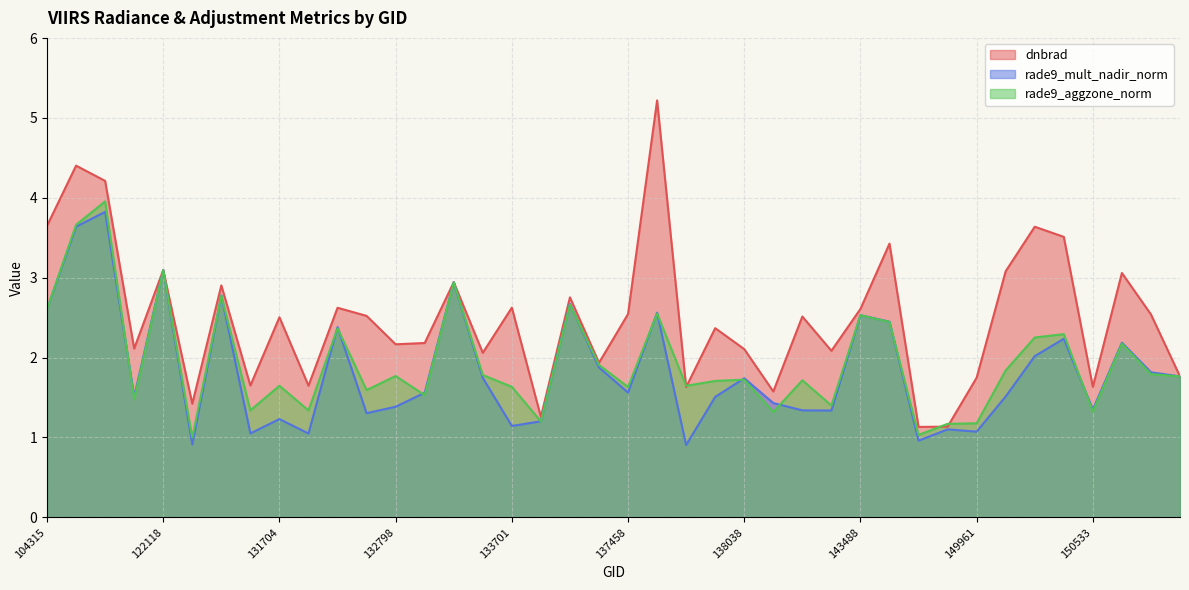

Reading left to right, extract all data points from this chart.

dnbrad: 3.7	4.4	4.2	2.1	3.1	1.4	2.9	1.7	2.5	1.6	2.6	2.5	2.2	2.2	2.9	2.1	2.6	1.3	2.8	1.9	2.5	5.2	1.6	2.4	2.1	1.6	2.5	2.1	2.6	3.4	1.1	1.1	1.7	3.1	3.6	3.5	1.6	3.1	2.5	1.8
rade9_mult_nadir_norm: 2.6	3.6	3.8	1.5	3.1	0.9	2.8	1.1	1.2	1.0	2.4	1.3	1.4	1.6	2.9	1.7	1.1	1.2	2.7	1.9	1.6	2.6	0.9	1.5	1.7	1.4	1.3	1.3	2.5	2.4	1.0	1.1	1.1	1.5	2.0	2.2	1.3	2.2	1.8	1.8
rade9_aggzone_norm: 2.6	3.7	4.0	1.5	3.1	1.0	2.8	1.3	1.6	1.3	2.4	1.6	1.8	1.5	2.9	1.8	1.6	1.2	2.7	1.9	1.6	2.6	1.6	1.7	1.7	1.3	1.7	1.4	2.5	2.4	1.0	1.2	1.2	1.8	2.3	2.3	1.3	2.2	1.8	1.8